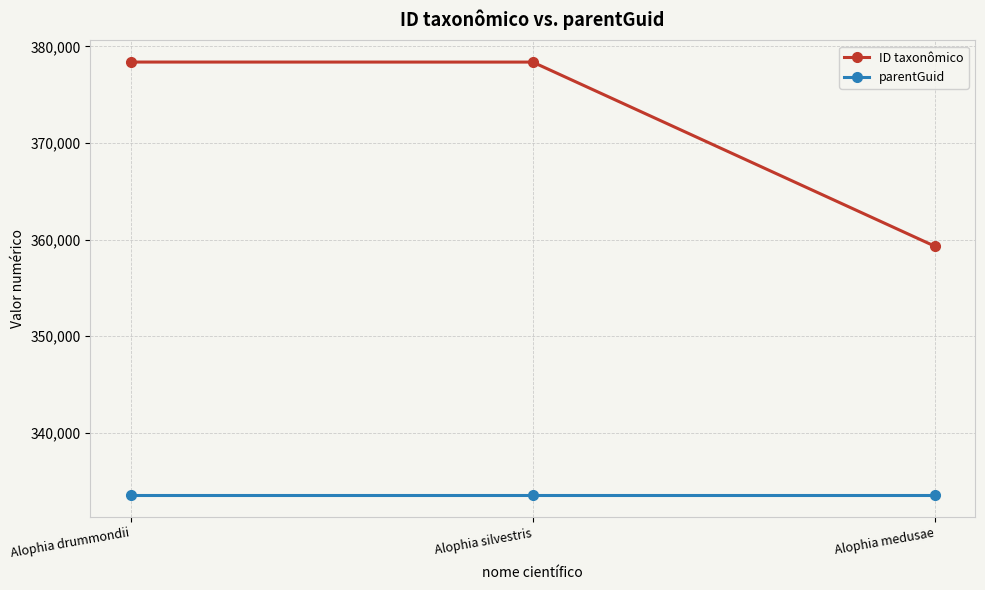

Between Alophia drummondii and Alophia medusae, which series saw the biggest shift?

ID taxonômico